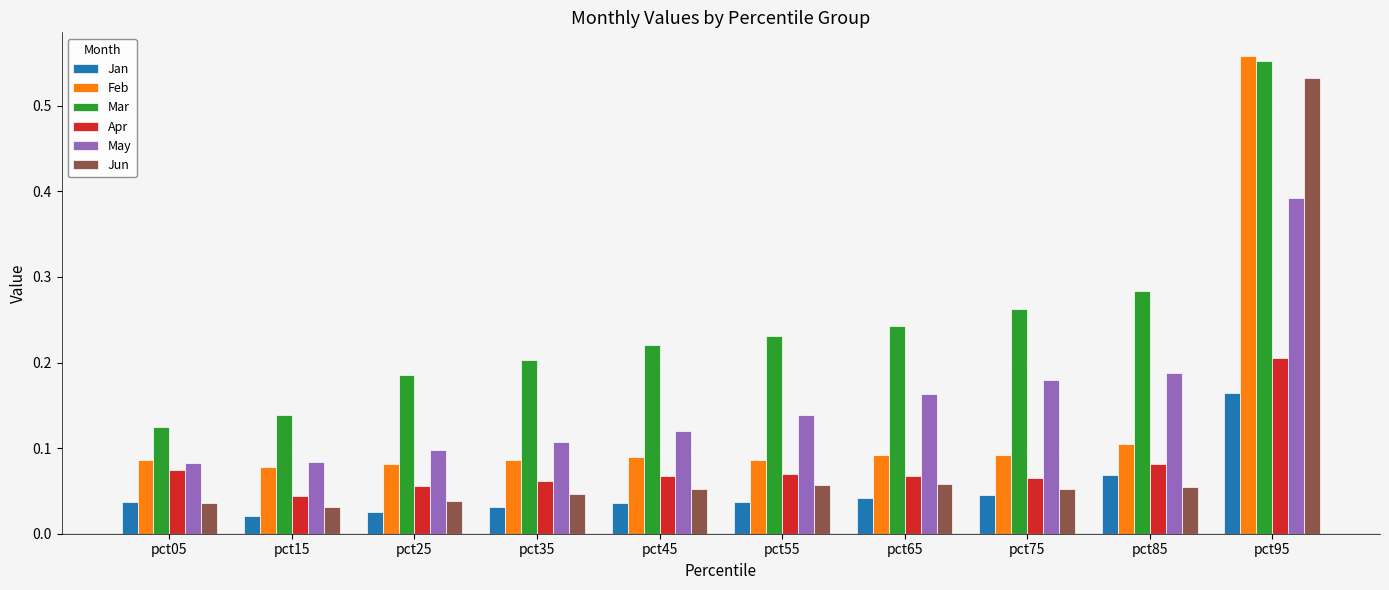

The Apr series shows 0.1 at pct65. True or false?

True